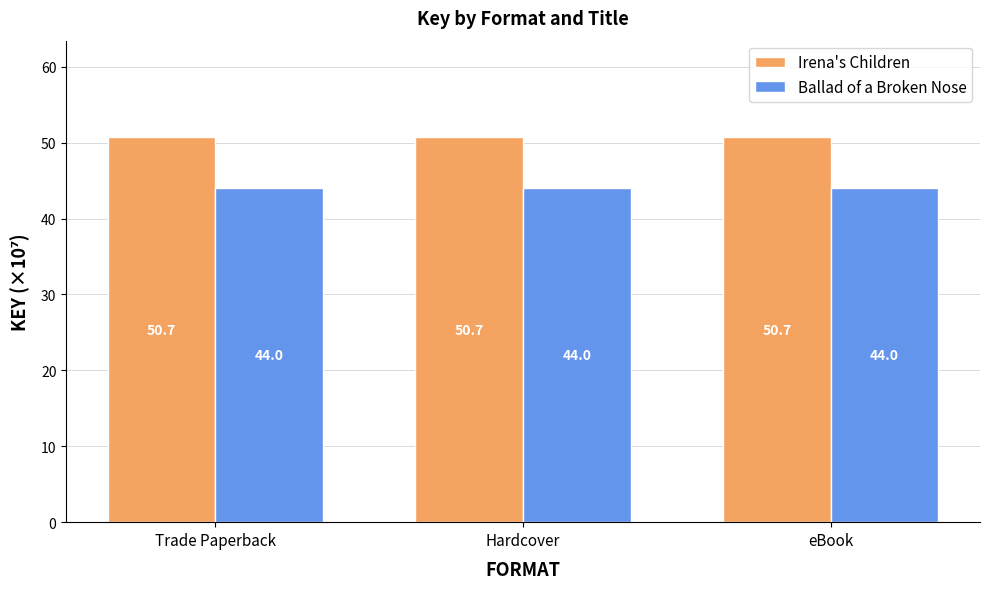

Rank the series by their maximum value, from lowest to highest.

Ballad of a Broken Nose, Irena's Children